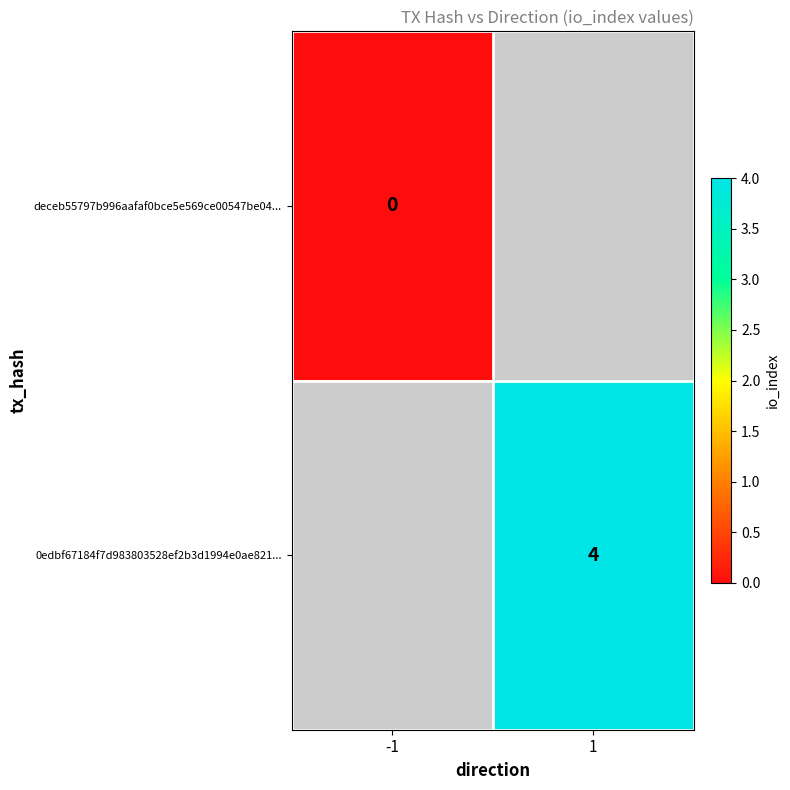

Which category has the lowest value across all series?

-1